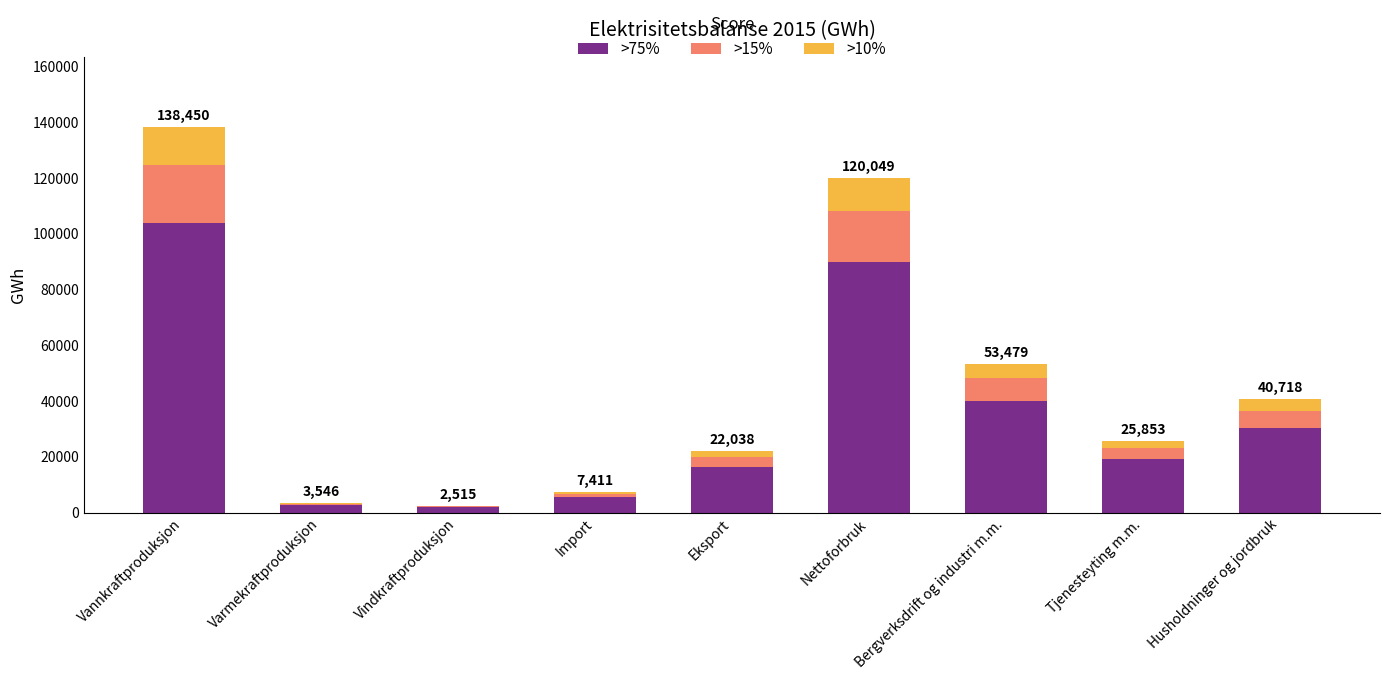

What is the maximum value for >75%?

103837.5